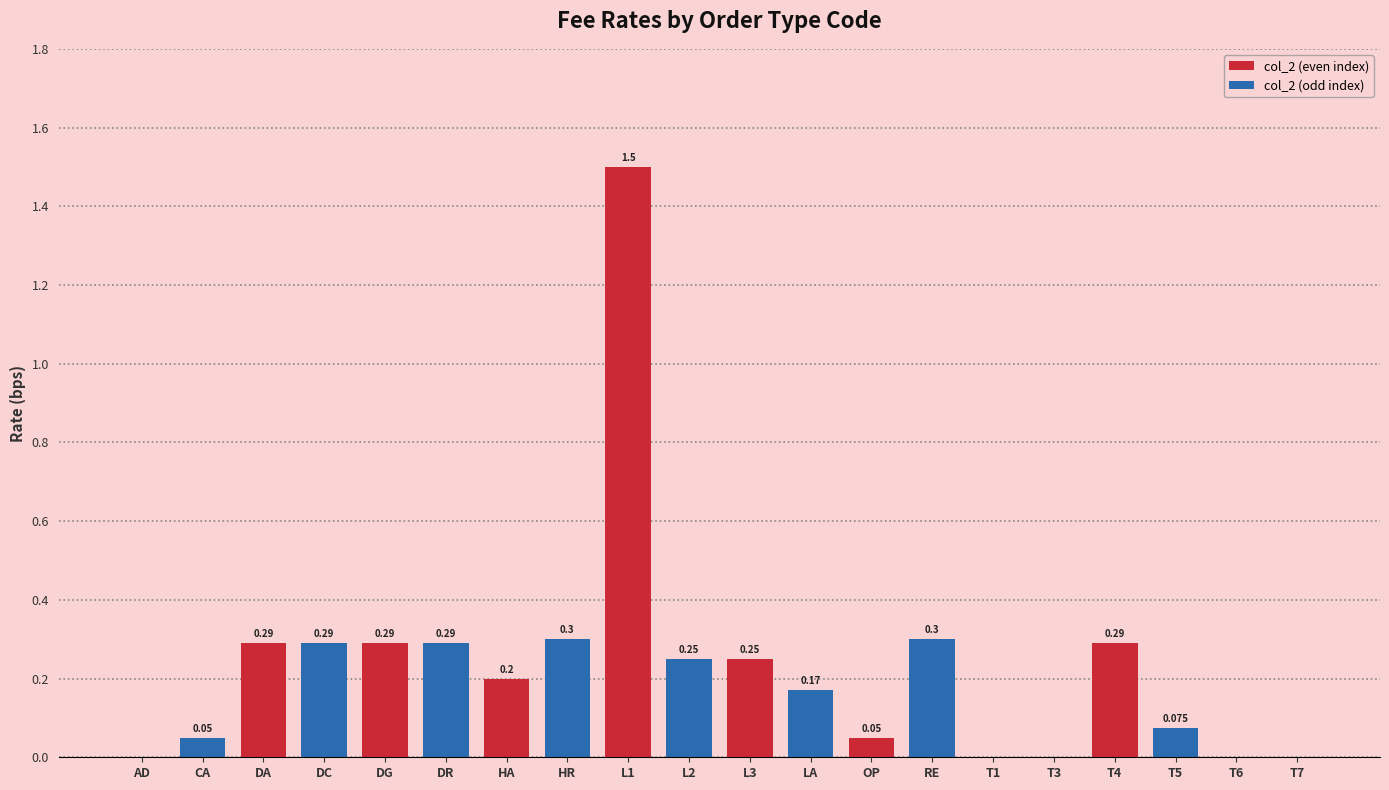

What position from the right is L3?

10